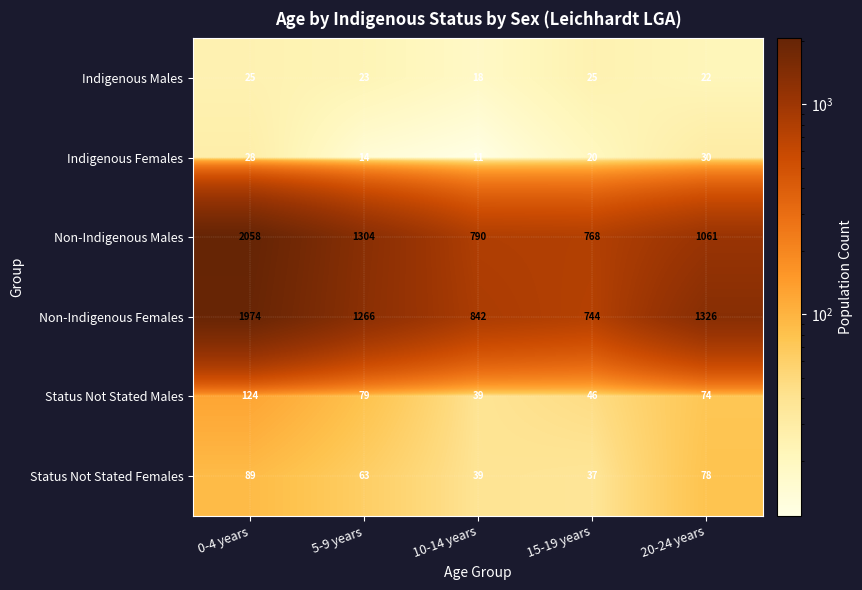

Reading right to left, transcribe all the data shown in this chart.

Indigenous Males: 22	25	18	23	25
Indigenous Females: 30	20	11	14	28
Non-Indigenous Males: 1061	768	790	1304	2058
Non-Indigenous Females: 1326	744	842	1266	1974
Status Not Stated Males: 74	46	39	79	124
Status Not Stated Females: 78	37	39	63	89